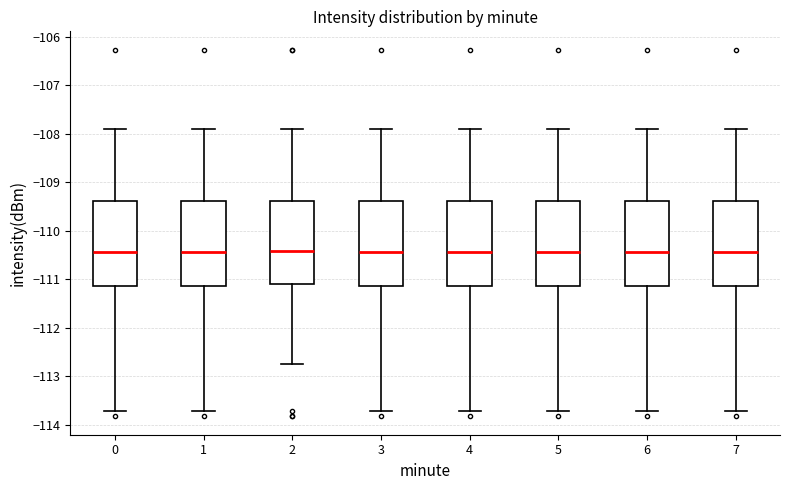

Reading left to right, read every box against the y-axis: the position of its median line, the range the box covers, and the ends of its whiskers. The values are not printed on the chart, so give them approximately, as read against the axis.

0: median -110.4, box -111.1 to -109.4, whiskers -113.7 to -107.9
1: median -110.4, box -111.1 to -109.4, whiskers -113.7 to -107.9
2: median -110.4, box -111.1 to -109.4, whiskers -112.8 to -107.9
3: median -110.4, box -111.1 to -109.4, whiskers -113.7 to -107.9
4: median -110.4, box -111.1 to -109.4, whiskers -113.7 to -107.9
5: median -110.4, box -111.1 to -109.4, whiskers -113.7 to -107.9
6: median -110.4, box -111.1 to -109.4, whiskers -113.7 to -107.9
7: median -110.4, box -111.1 to -109.4, whiskers -113.7 to -107.9